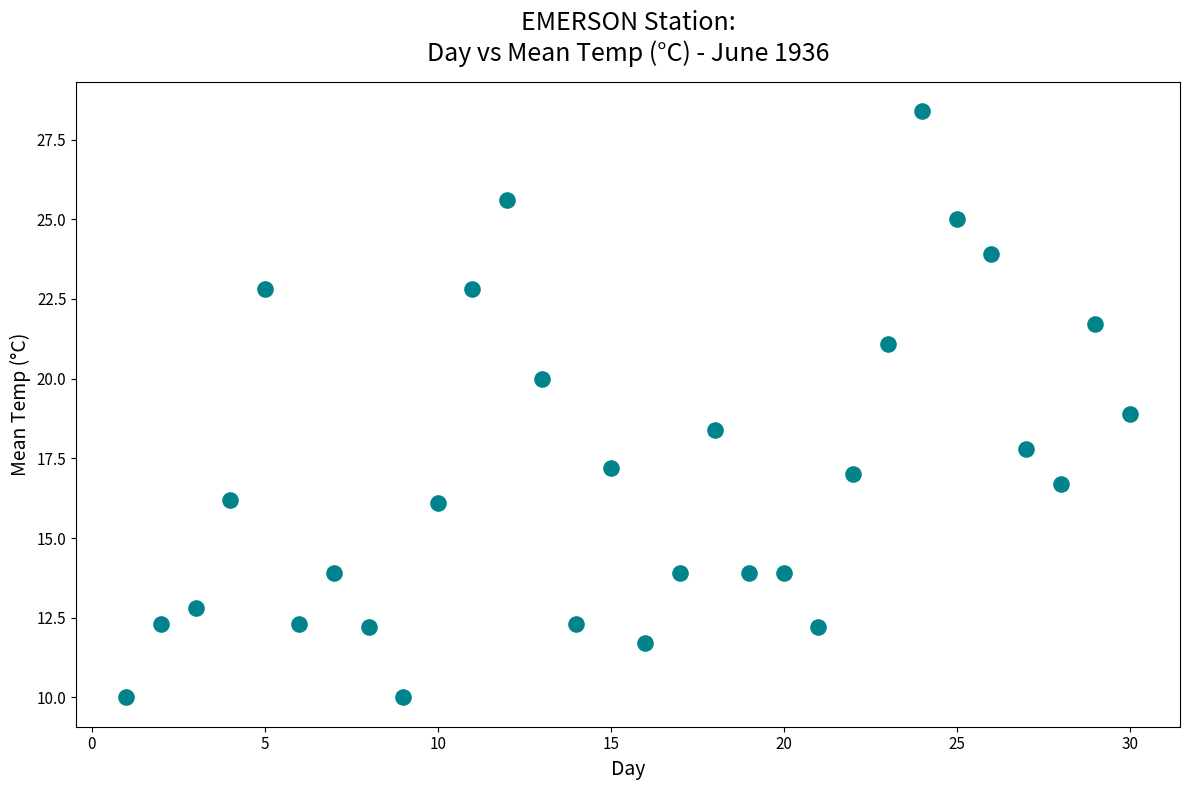

What is the range of X values (max minus min)?

29.0